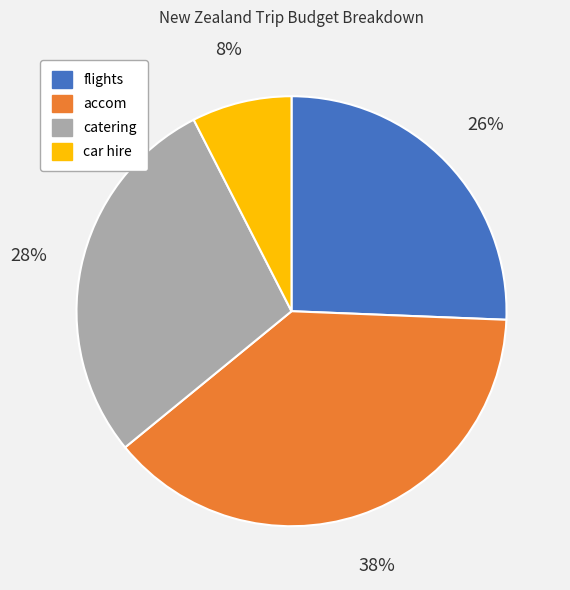

What percentage is the car hire slice, to the nearest percent?

8%